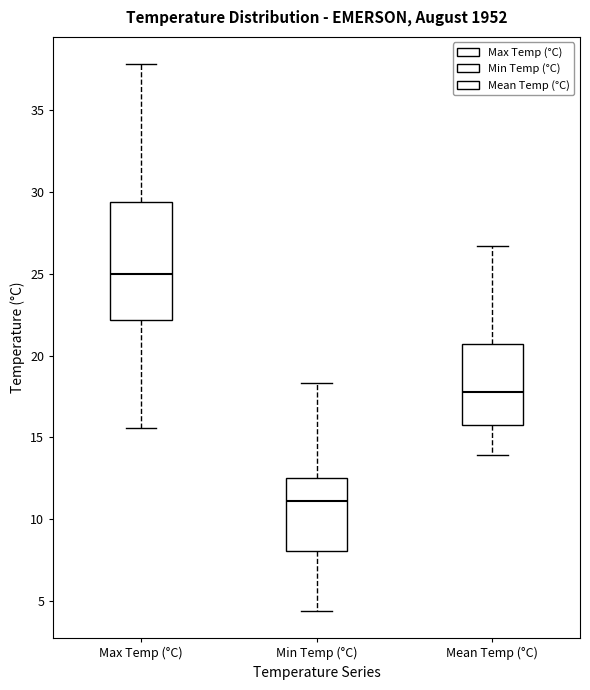

Reading left to right, read every box against the y-axis: the position of its median line, the range the box covers, and the ends of its whiskers. The values are not printed on the chart, so give them approximately, as read against the axis.

Max Temp (°C): median 25.0, box 22.0 to 29.5, whiskers 15.5 to 38.0
Min Temp (°C): median 11.0, box 8.0 to 12.5, whiskers 4.5 to 18.5
Mean Temp (°C): median 18.0, box 16.0 to 20.5, whiskers 14.0 to 26.5